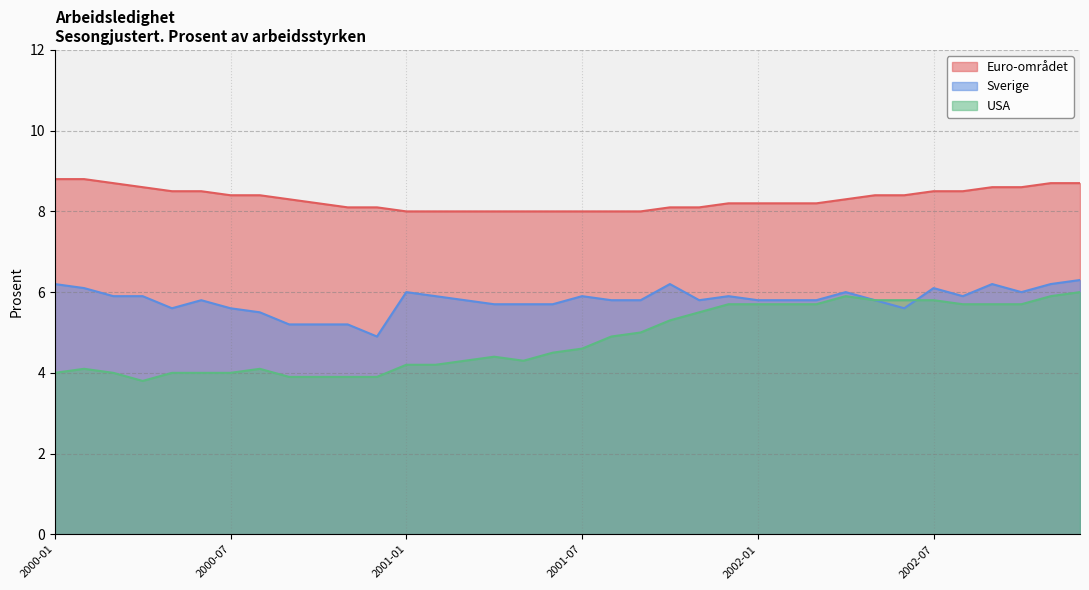

True or false: USA and Sverige cross at least once.

True